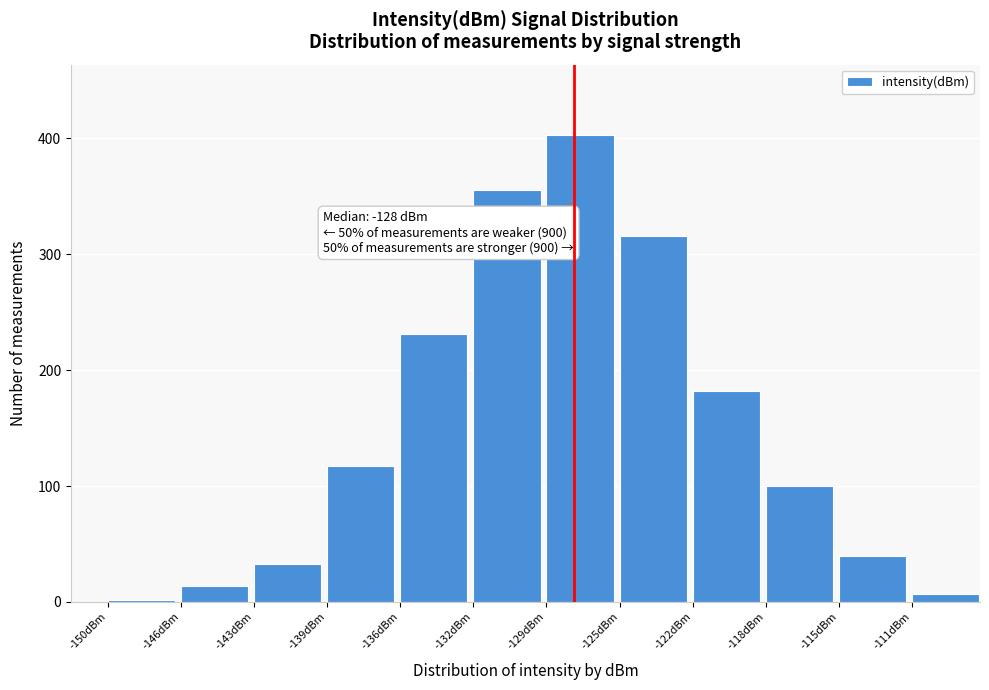

Reading left to right, list all the values displayed in this chart.

-150dBm=2	-146dBm=14	-143dBm=33	-139dBm=117	-136dBm=231	-132dBm=355	-129dBm=403	-125dBm=316	-122dBm=182	-118dBm=100	-115dBm=40	-111dBm=7